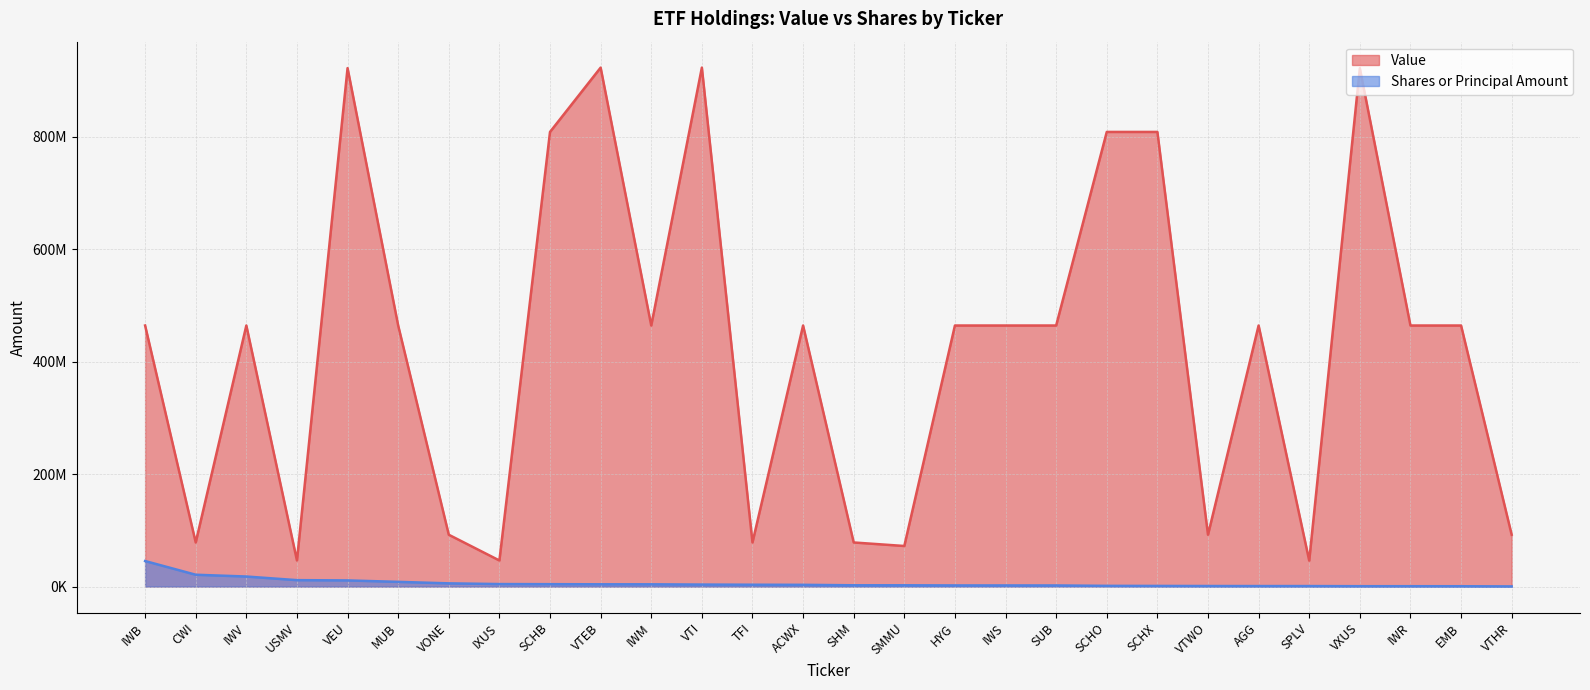

What is the smallest value displayed?

324000